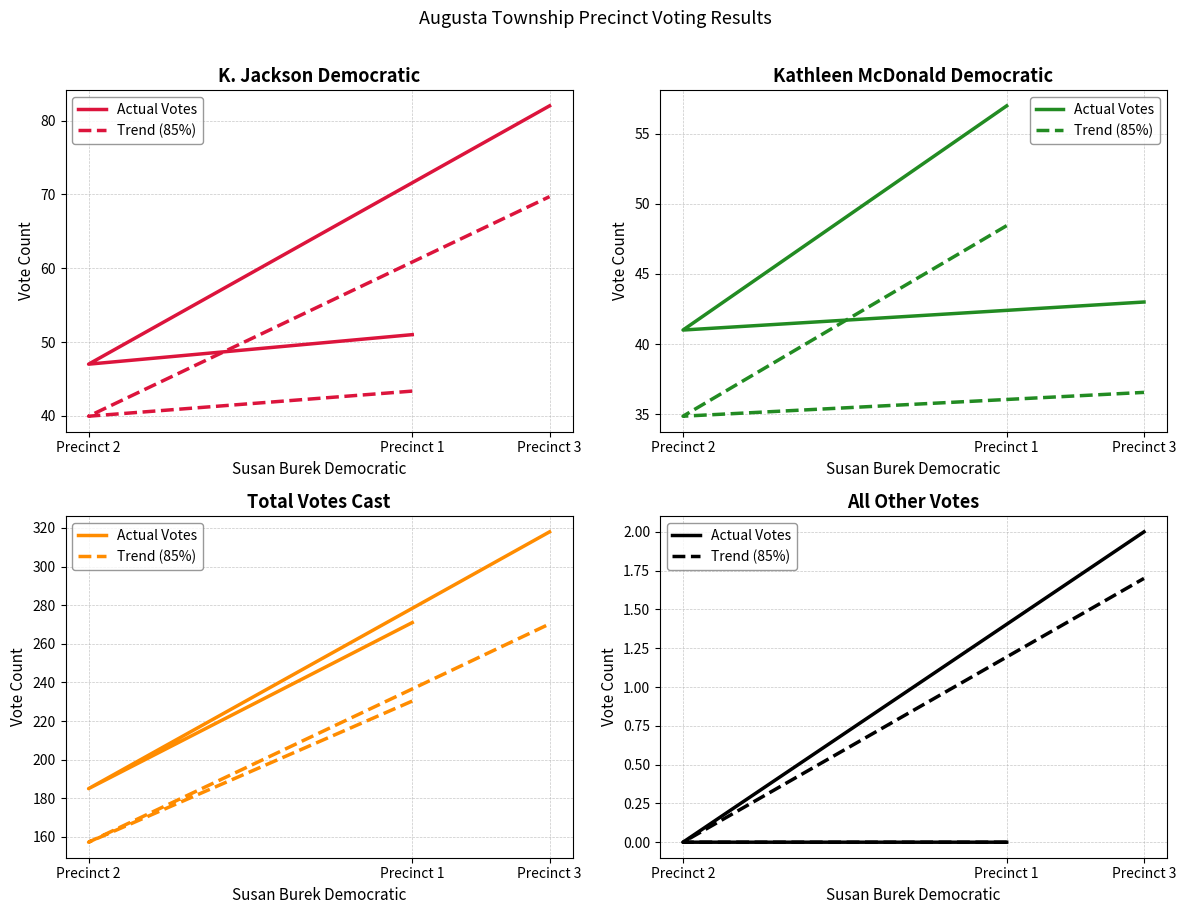

Rank the series by their maximum value, from lowest to highest.

Trend (85%), Actual Votes